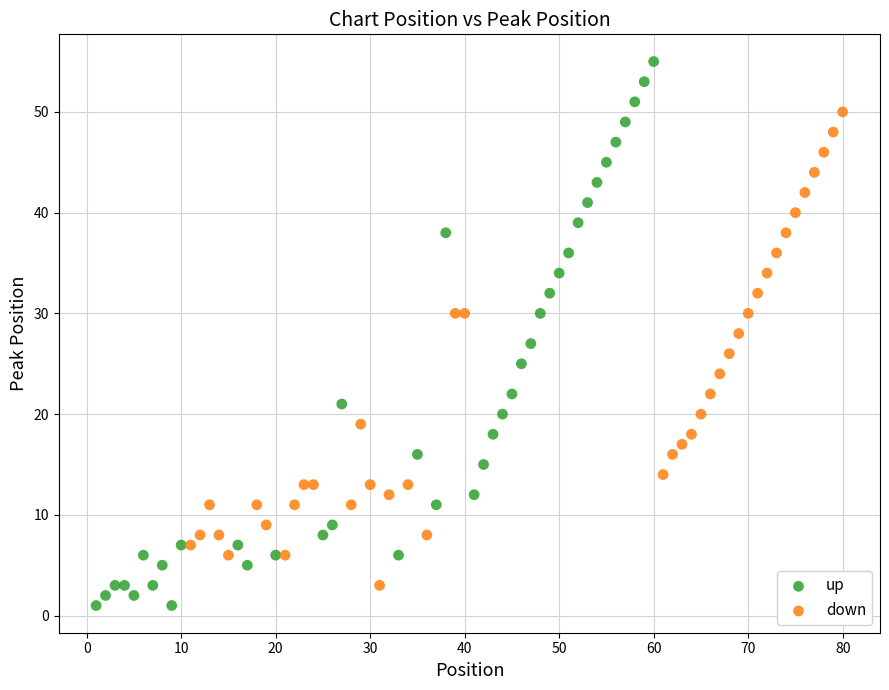

What are all the series names shown in the legend?

up, down